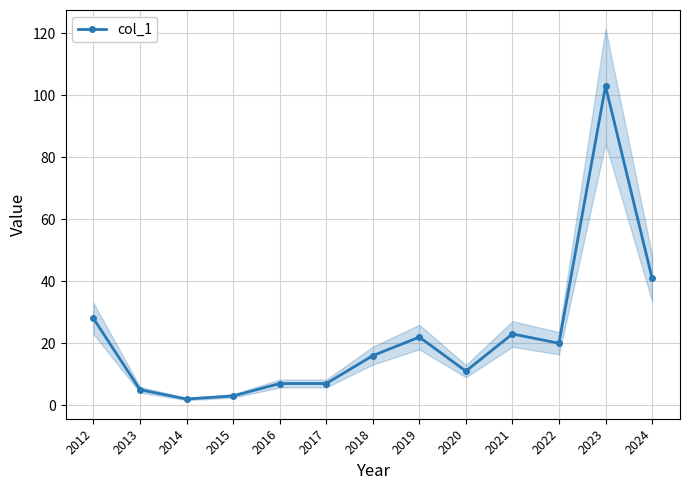

How many data points are above 16?

6